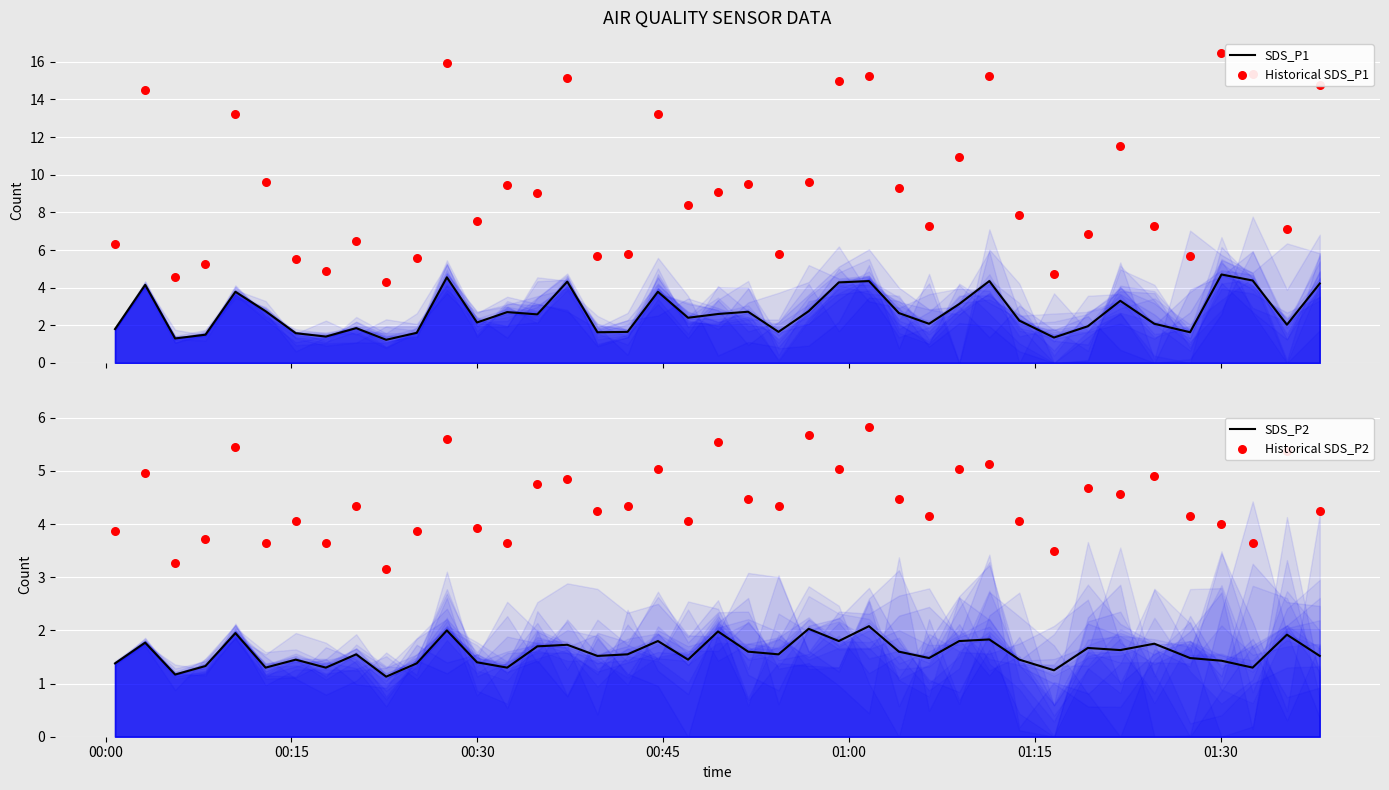

At how many categories does at least one series exceed 7?

26